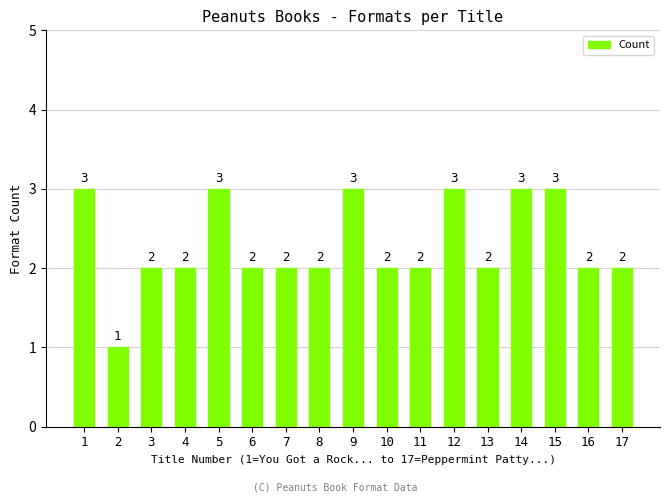

Are the bars grouped side by side (vs. stacked)?

No